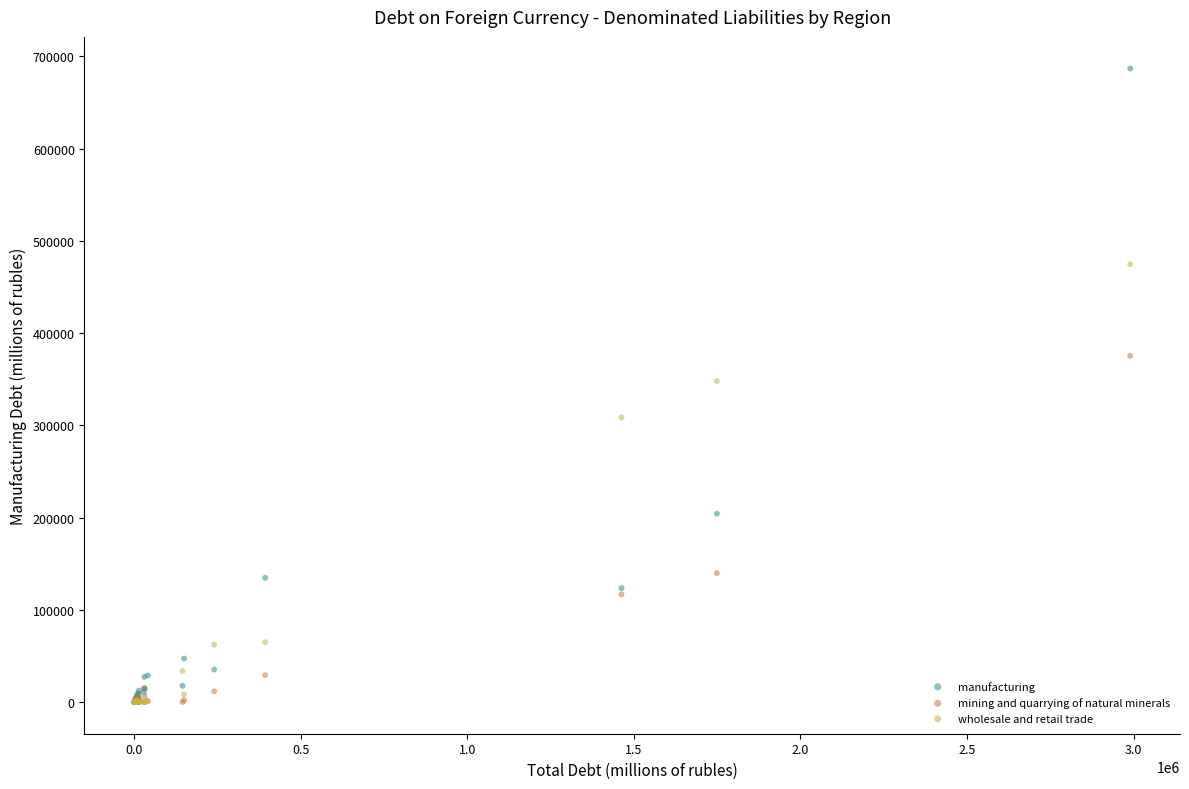

In the wholesale and retail trade series, what Y value is closest to 237369?

308594